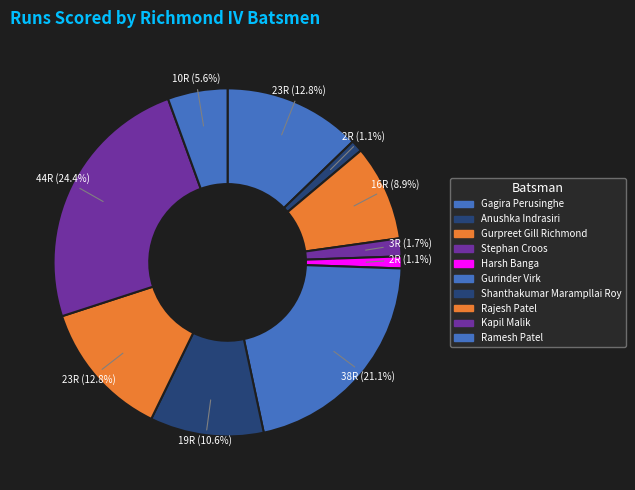

How many segments does this pie chart have?

10